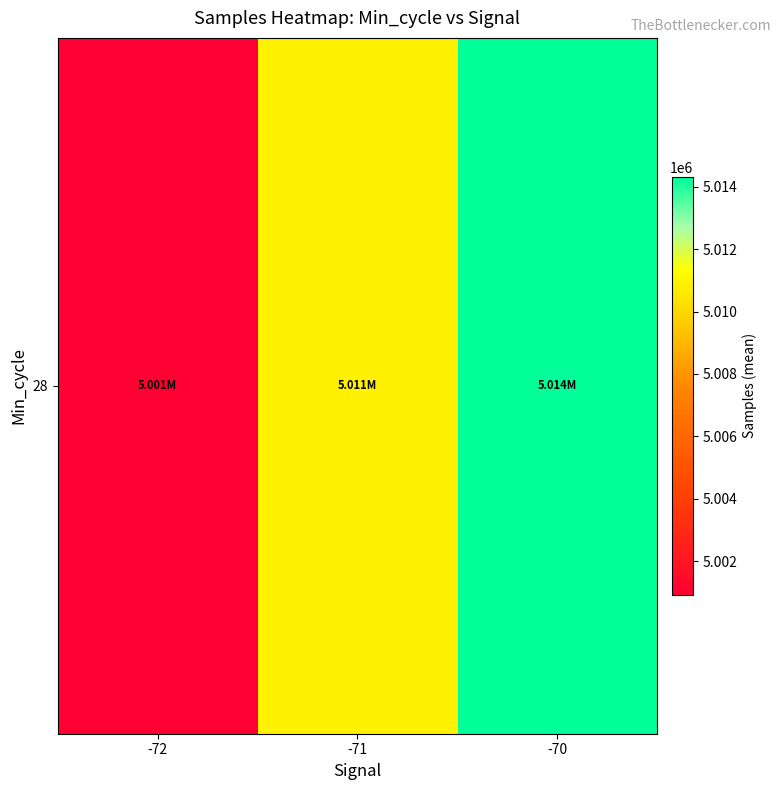

Read the value at -72.

5000934.5